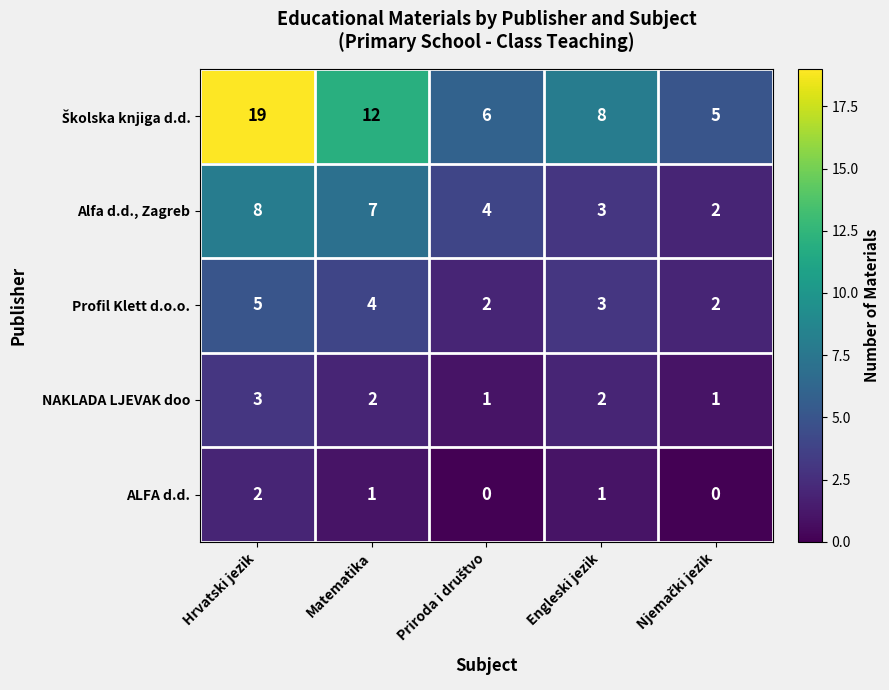

What is the sum of all NAKLADA LJEVAK doo values?

9